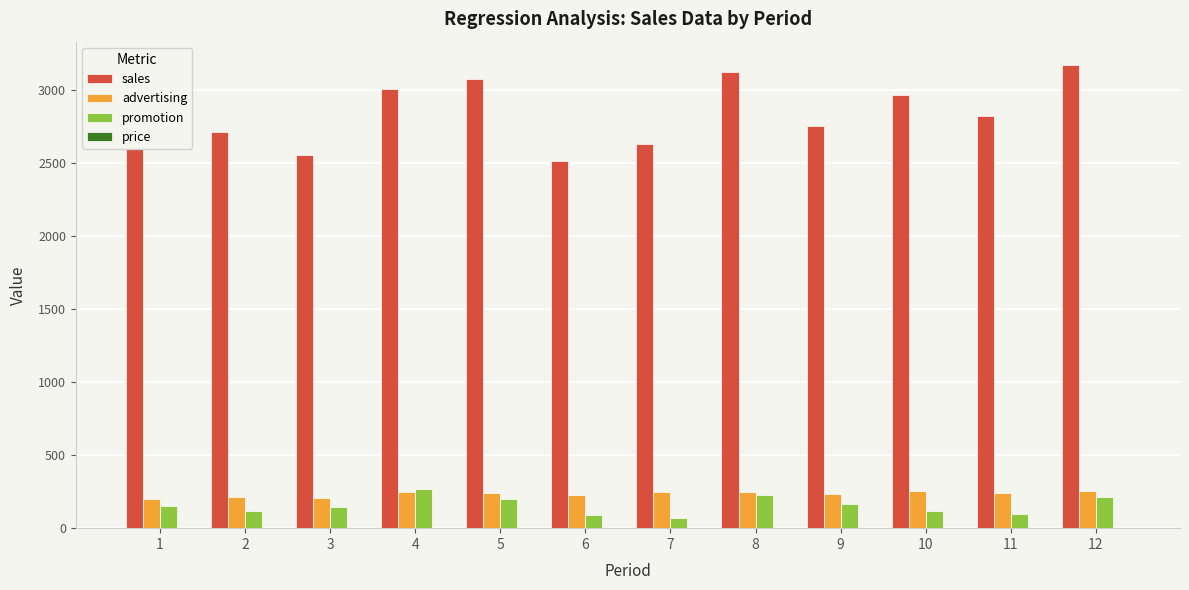

What is the sum of all sales values?

33901.0